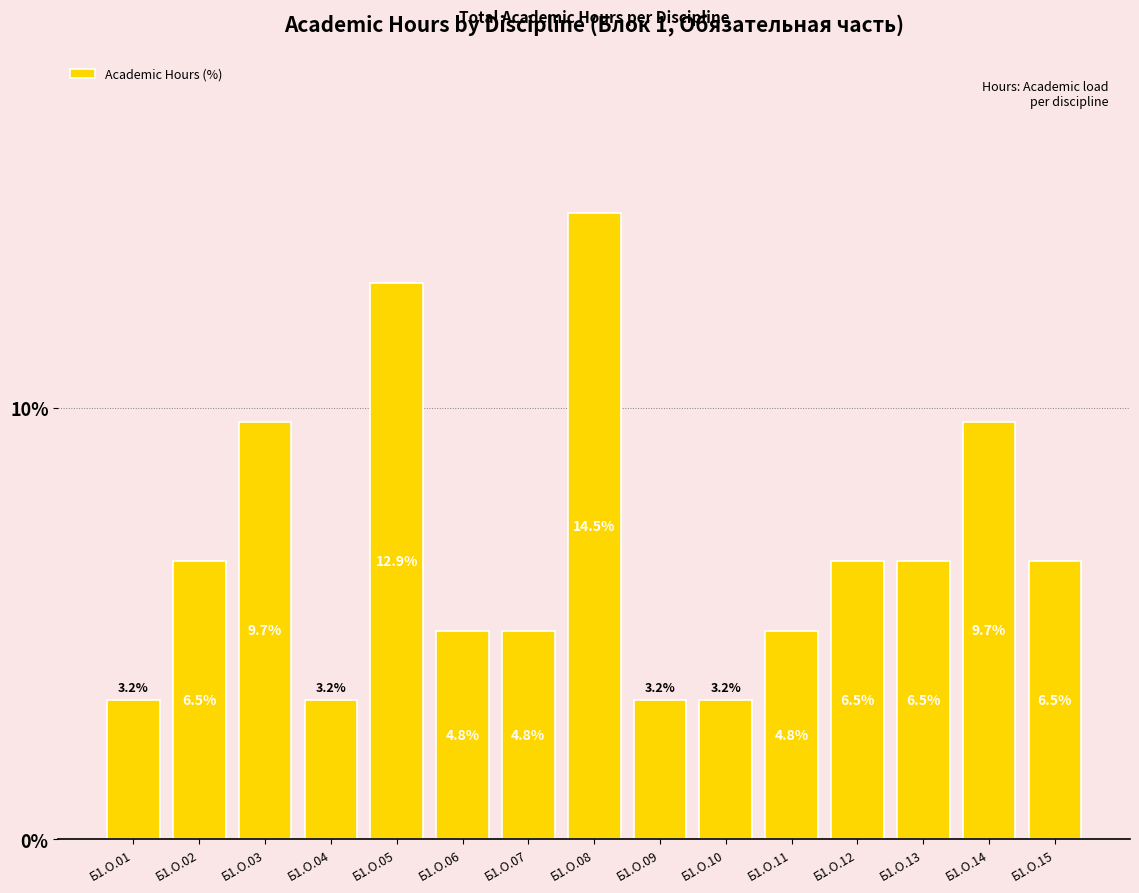

What is the average value?

6.7